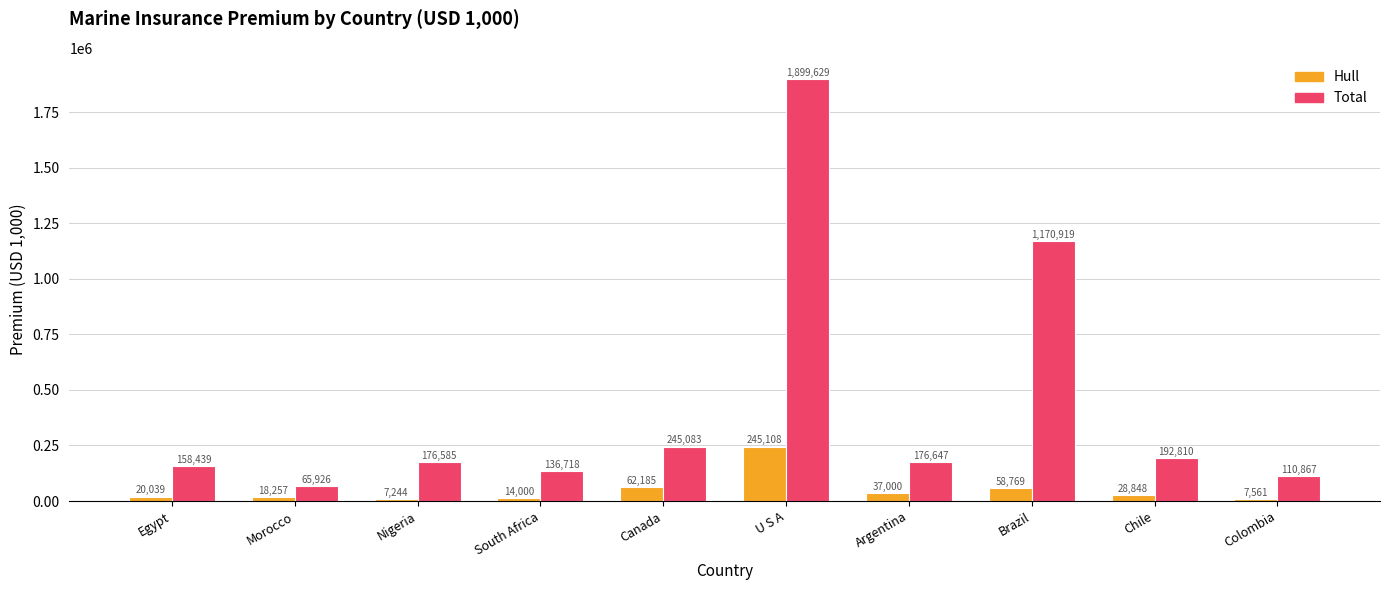

What is the sum of the Hull values at Colombia and Chile?

36409.9